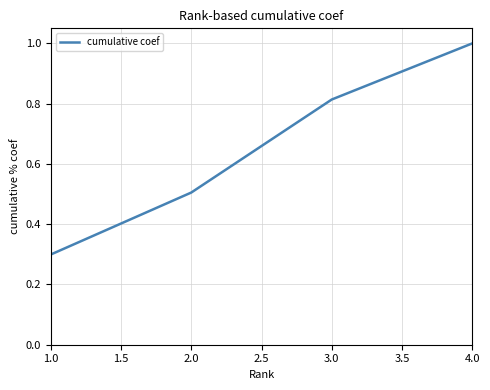

What is the maximum value shown in the chart?

1.0